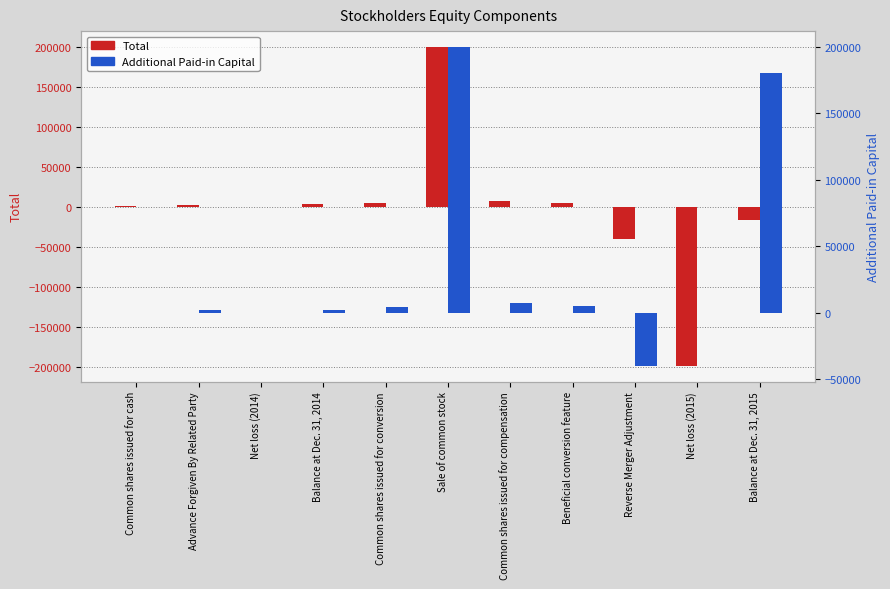

What is the total value across all series at Common shares issued for cash?

1280